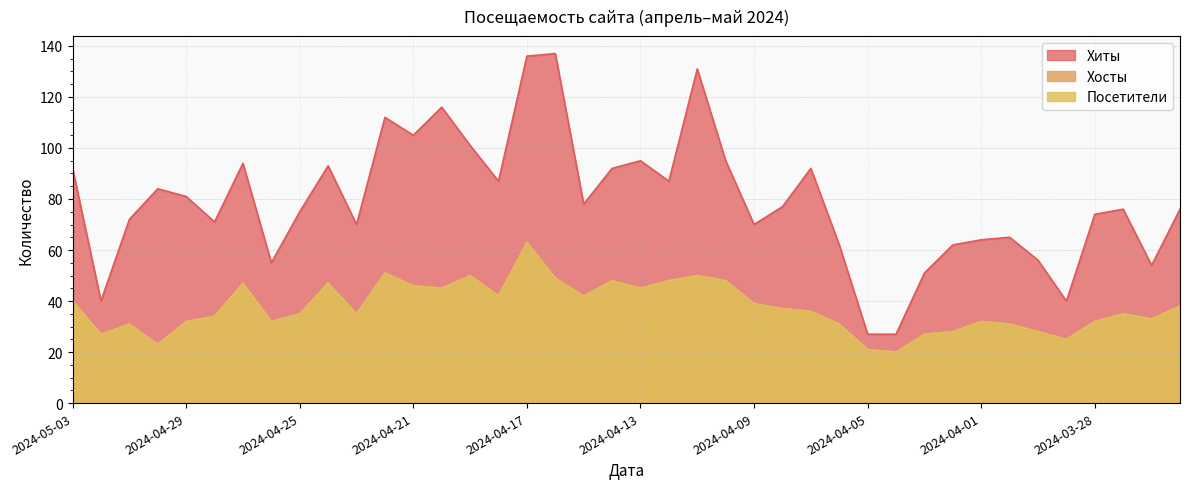

How many lines are shown in the chart?

3